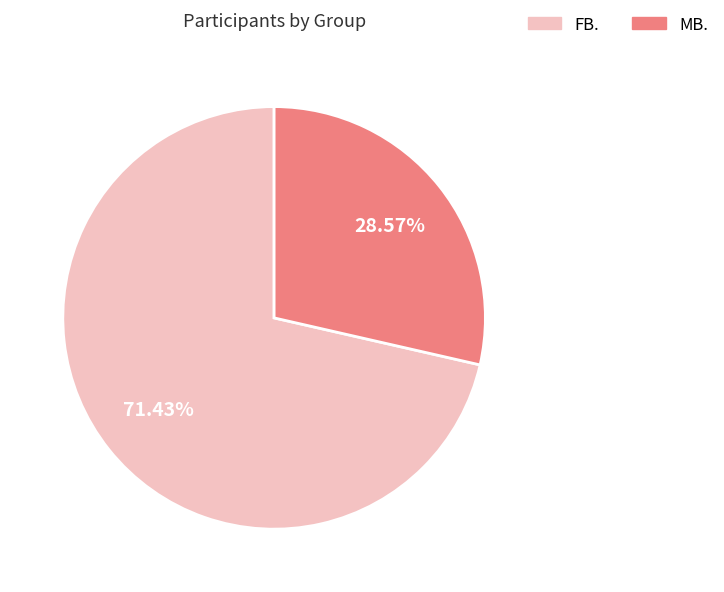

True or false: MB. accounts for 29% of the total.

True